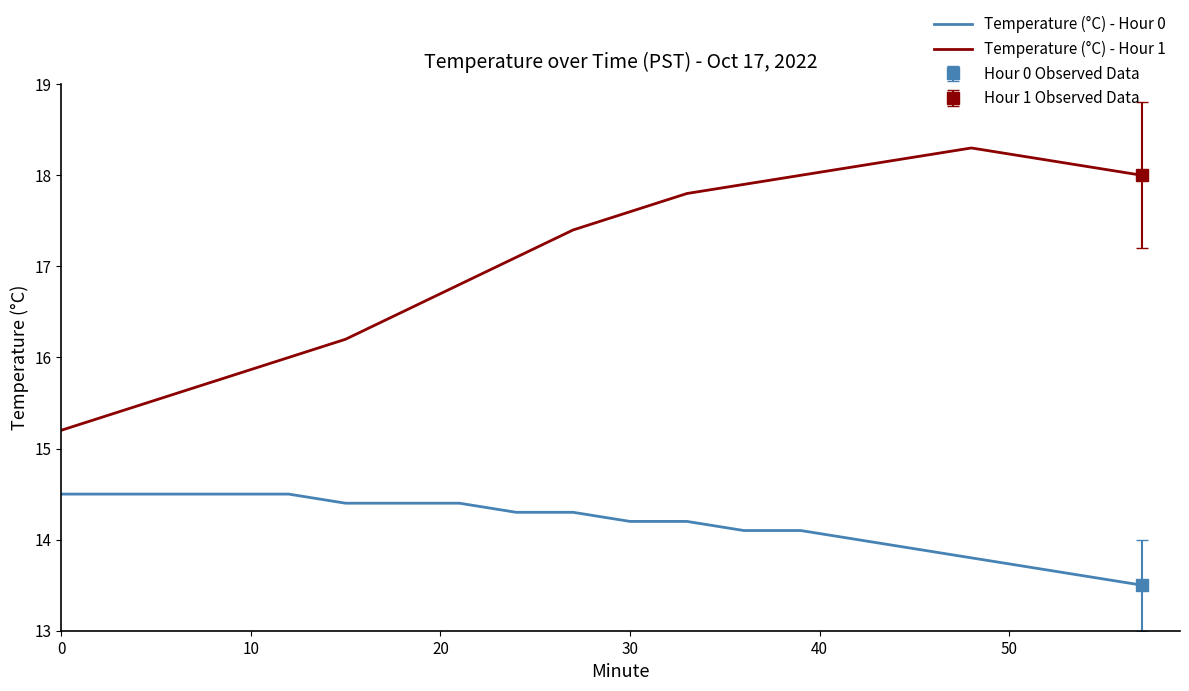

The value of Temperature (°C) - Hour 0 at 30 is 5.4. True or false?

False